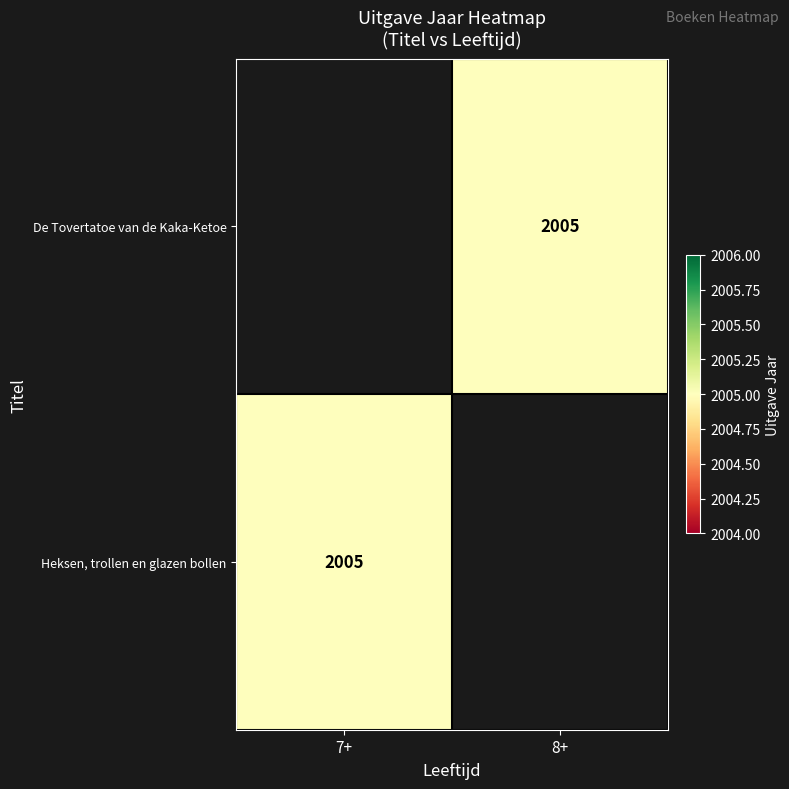

Is it true that De Tovertatoe van de Kaka-Ketoe equals 496 at 8+?

False